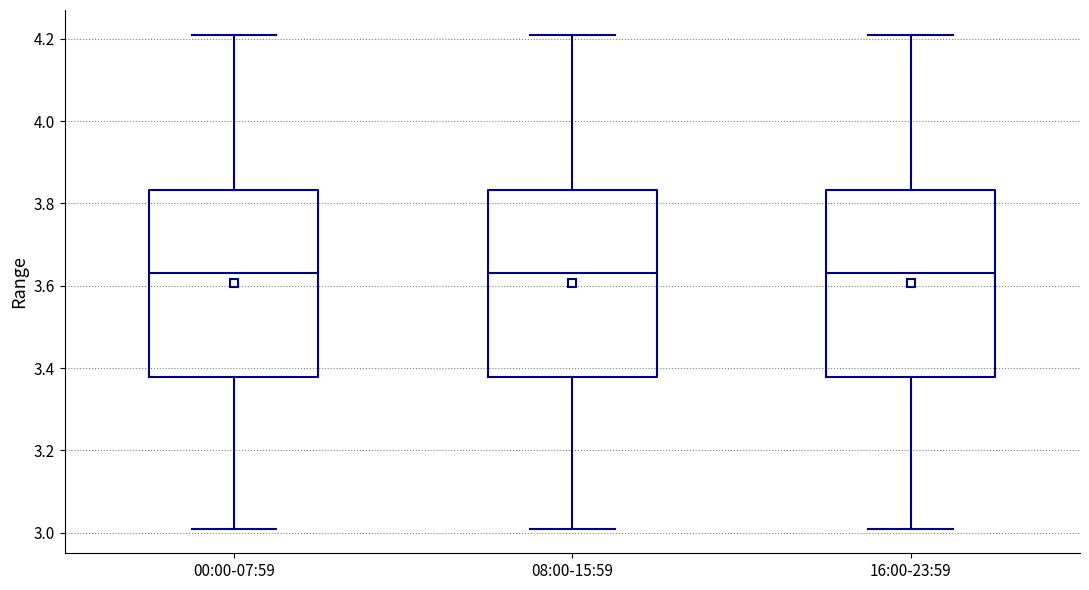

Reading left to right, read every box against the y-axis: the position of its median line, the range the box covers, and the ends of its whiskers. The values are not printed on the chart, so give them approximately, as read against the axis.

00:00-07:59: median 3.64, box 3.38 to 3.84, whiskers 3.02 to 4.22
08:00-15:59: median 3.64, box 3.38 to 3.84, whiskers 3.02 to 4.22
16:00-23:59: median 3.64, box 3.38 to 3.84, whiskers 3.02 to 4.22